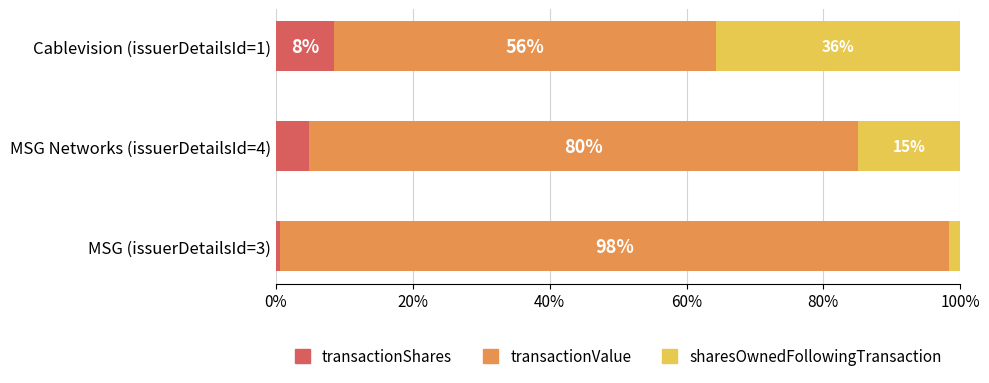

True or false: transactionShares has a value of 4.8 at MSG Networks (issuerDetailsId=4).

True